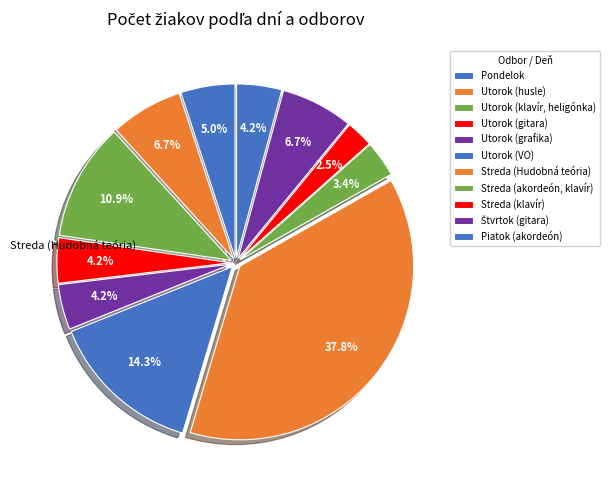

Count the number of slices in the pie.

11